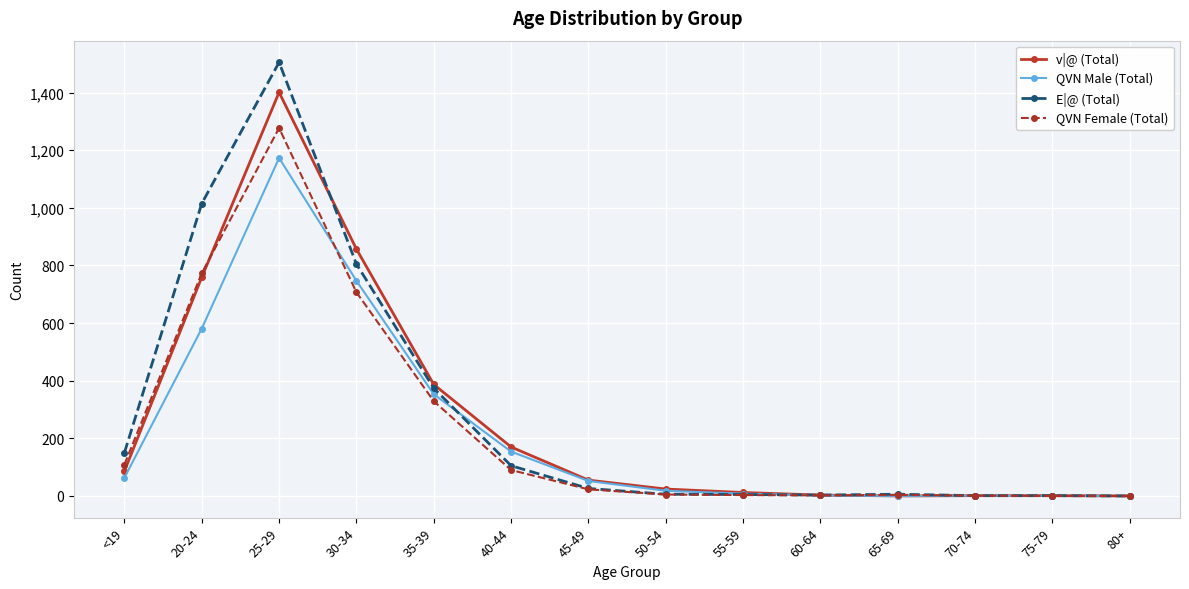

How many lines are shown in the chart?

4